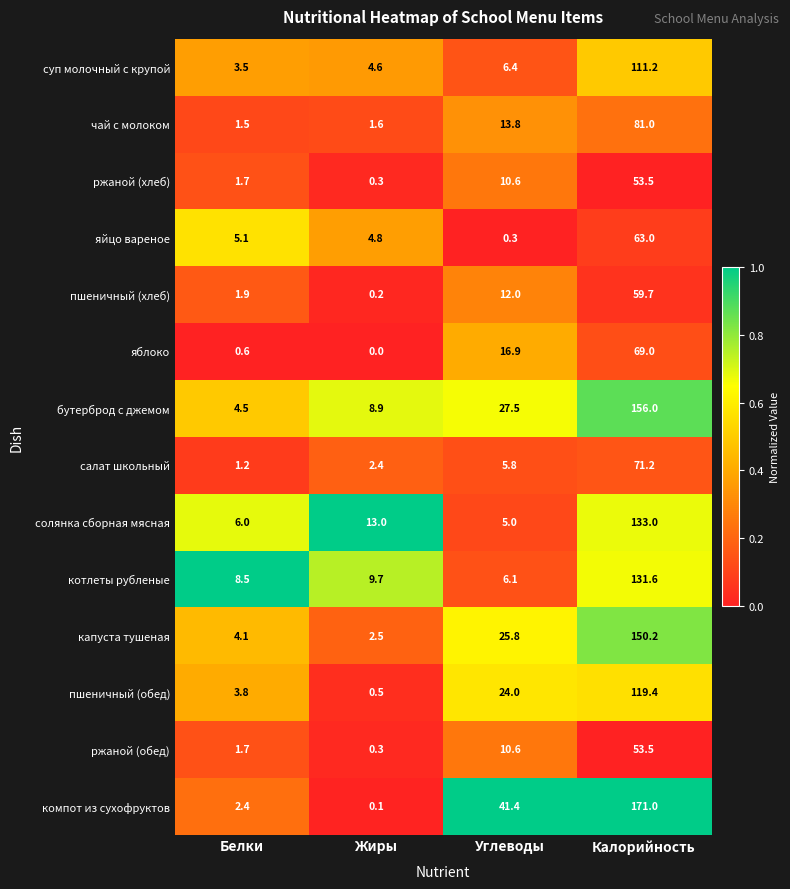

Which category has the lowest value across all series?

Жиры